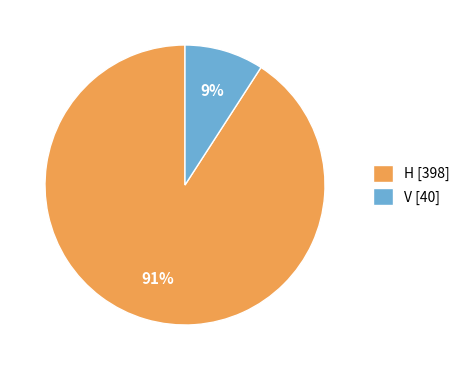

True or false: V accounts for 18% of the total.

False